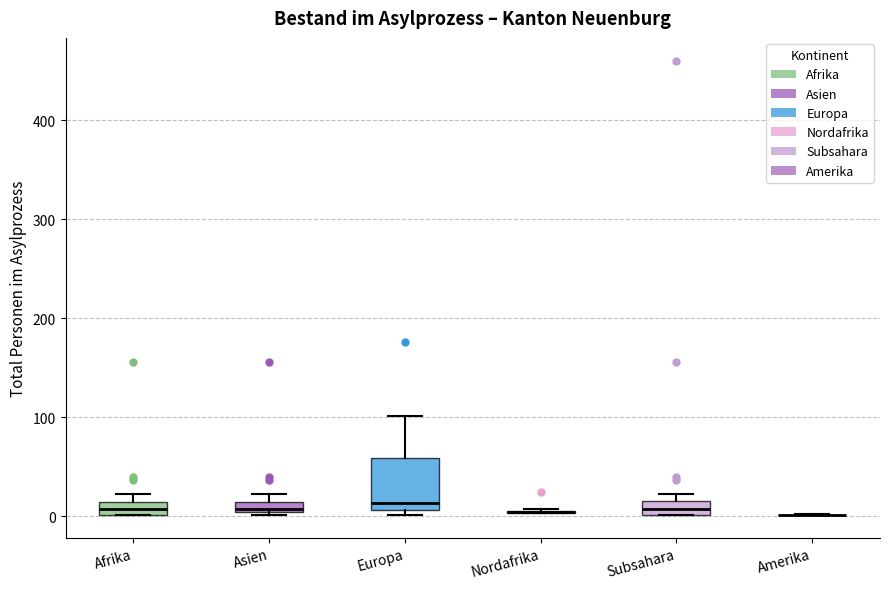

Comparing the boxes themselves (not the whiskers), which one is the tallest?

Europa